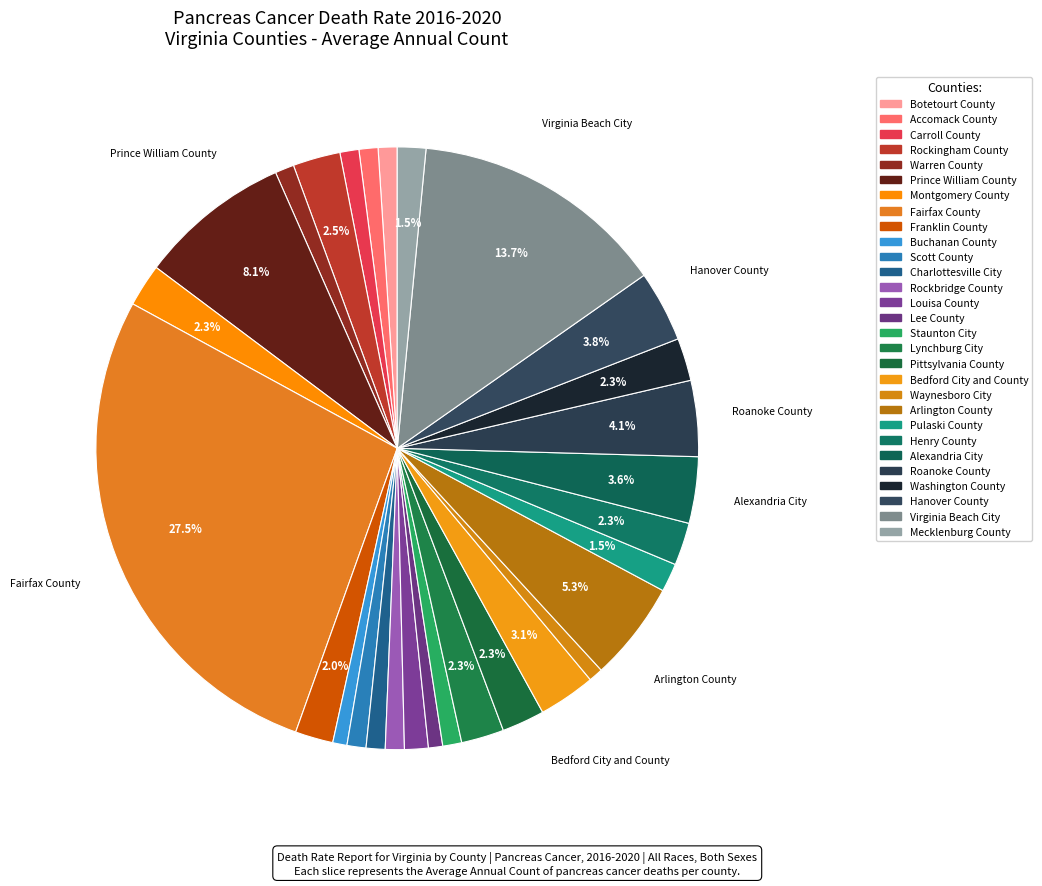

Count the number of slices in the pie.

29